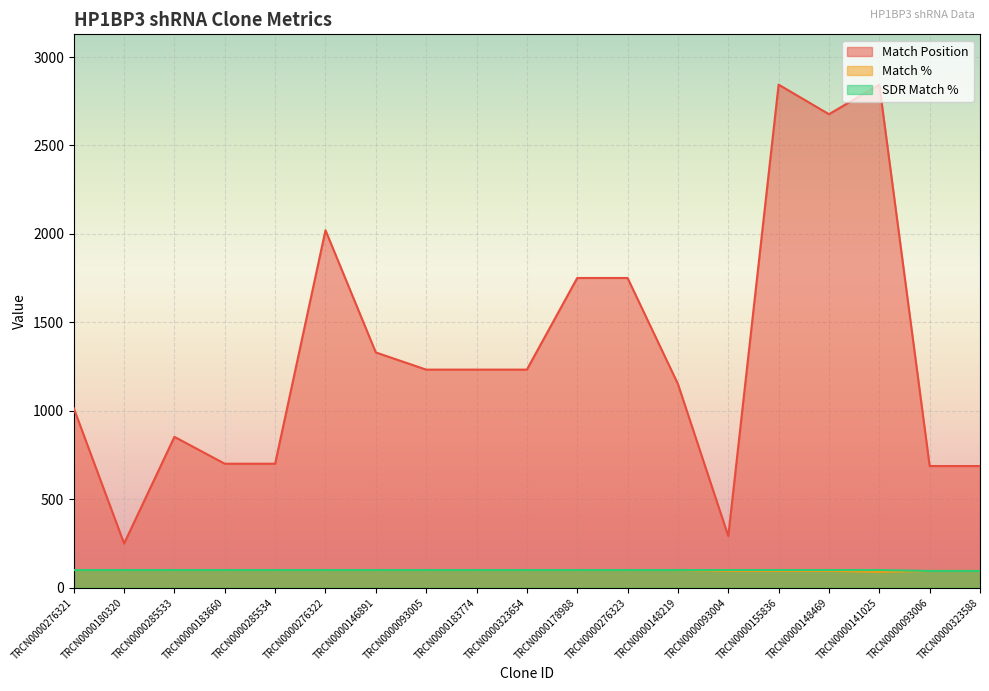

List the labels in order of Match Position value, smallest first.

TRCN0000180320, TRCN0000093004, TRCN0000093006, TRCN0000323588, TRCN0000183660, TRCN0000285534, TRCN0000285533, TRCN0000276321, TRCN0000148219, TRCN0000093005, TRCN0000183774, TRCN0000323654, TRCN0000146891, TRCN0000178988, TRCN0000276323, TRCN0000276322, TRCN0000148469, TRCN0000155836, TRCN0000141025